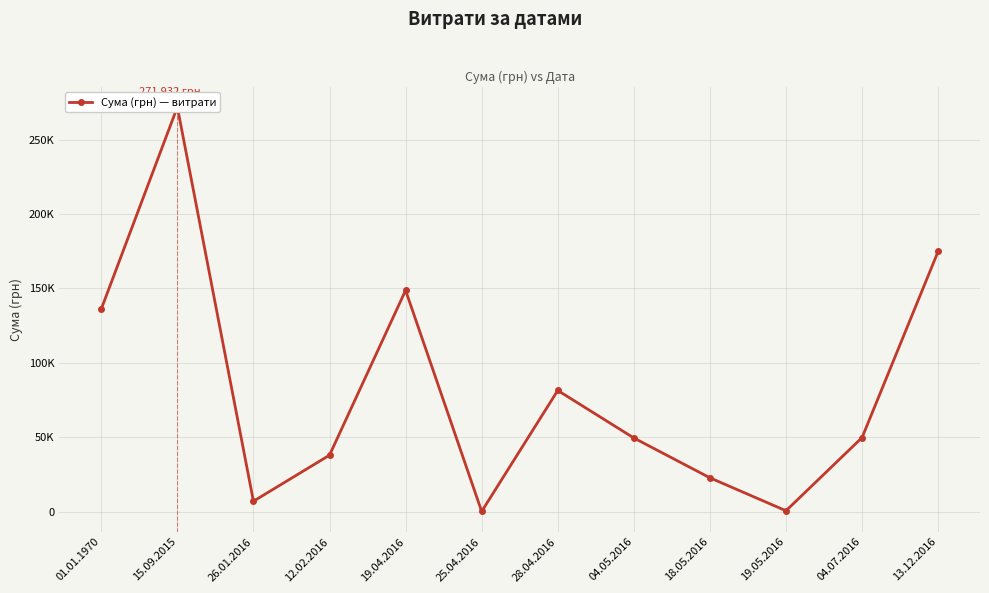

Rank the categories by value from highest to lowest.

15.09.2015, 13.12.2016, 19.04.2016, 01.01.1970, 28.04.2016, 04.07.2016, 04.05.2016, 12.02.2016, 18.05.2016, 26.01.2016, 19.05.2016, 25.04.2016